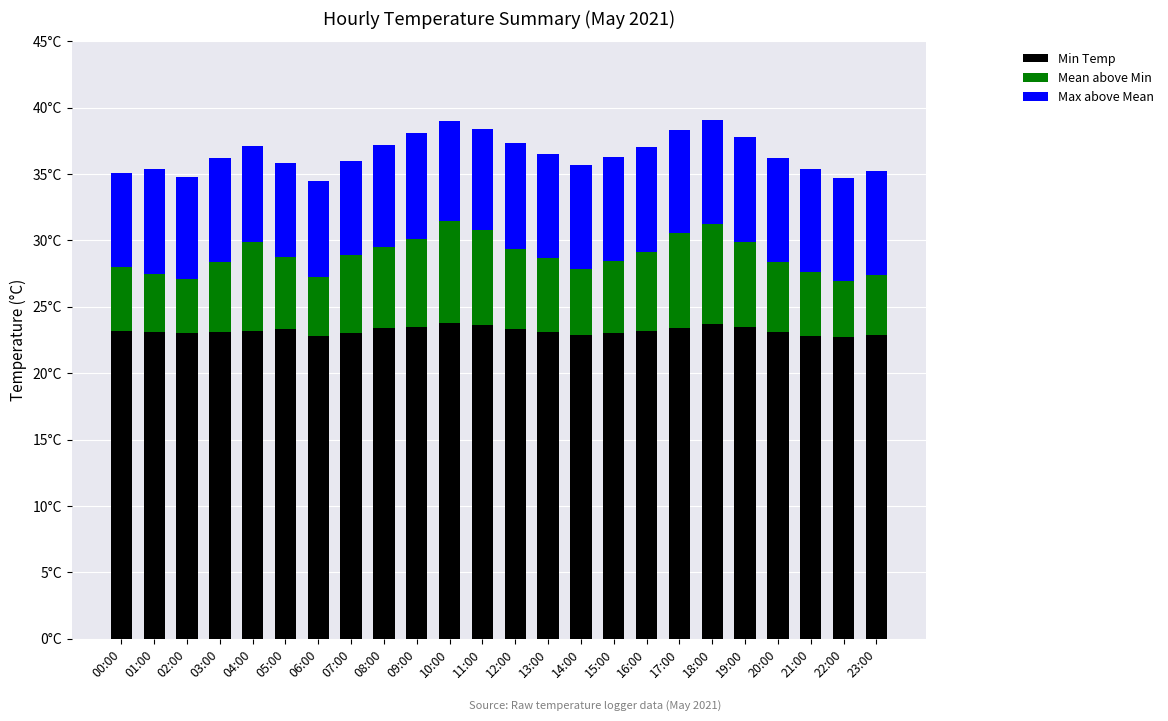

What is the difference between the second highest and minimum values in the Mean above Min series?

3.4